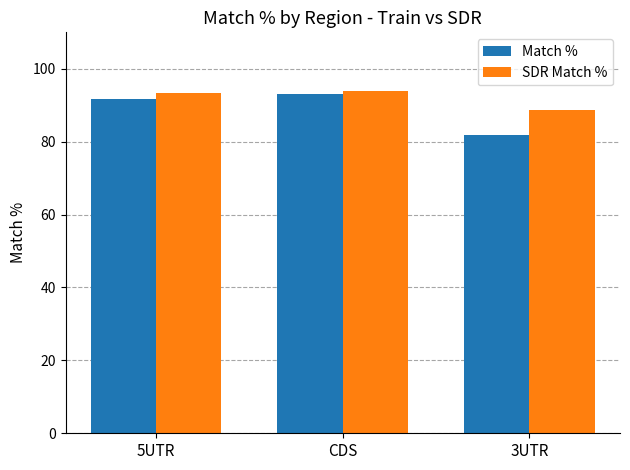

Rank the series at 3UTR from lowest to highest value.

Match %, SDR Match %